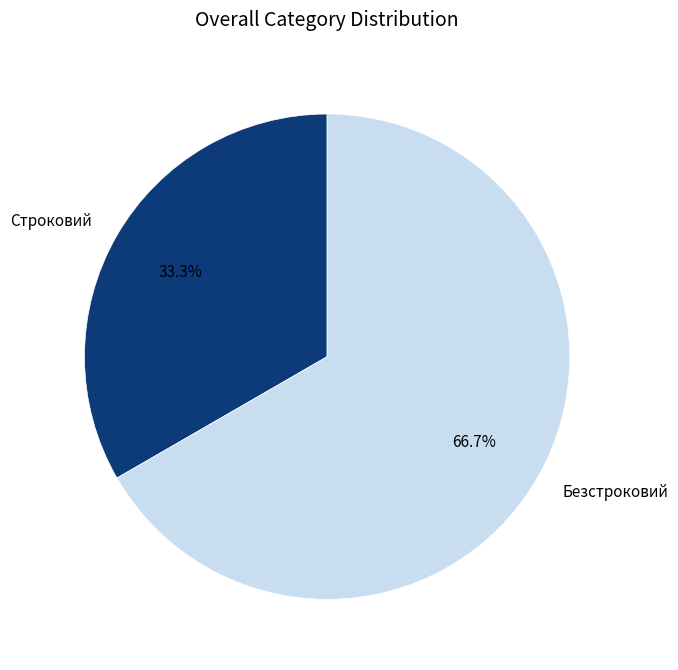

Which category has the biggest portion of the pie?

Безстроковий